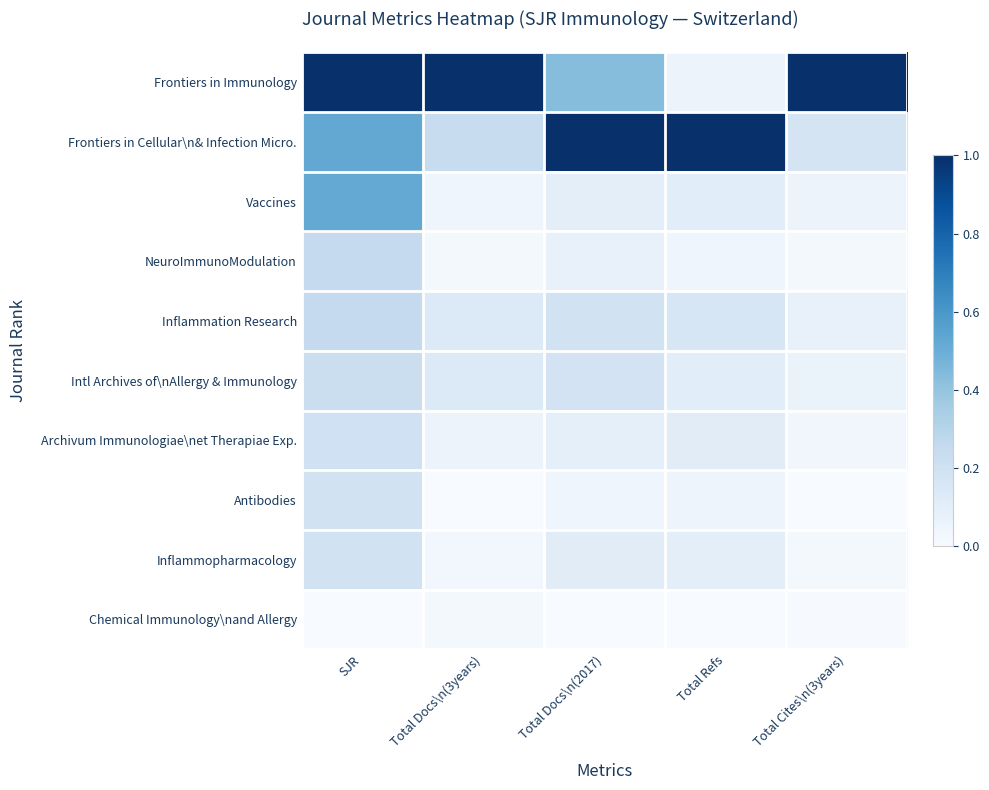

What is the spread (max minus min) of values at Total Docs\n(3years)?

1.0